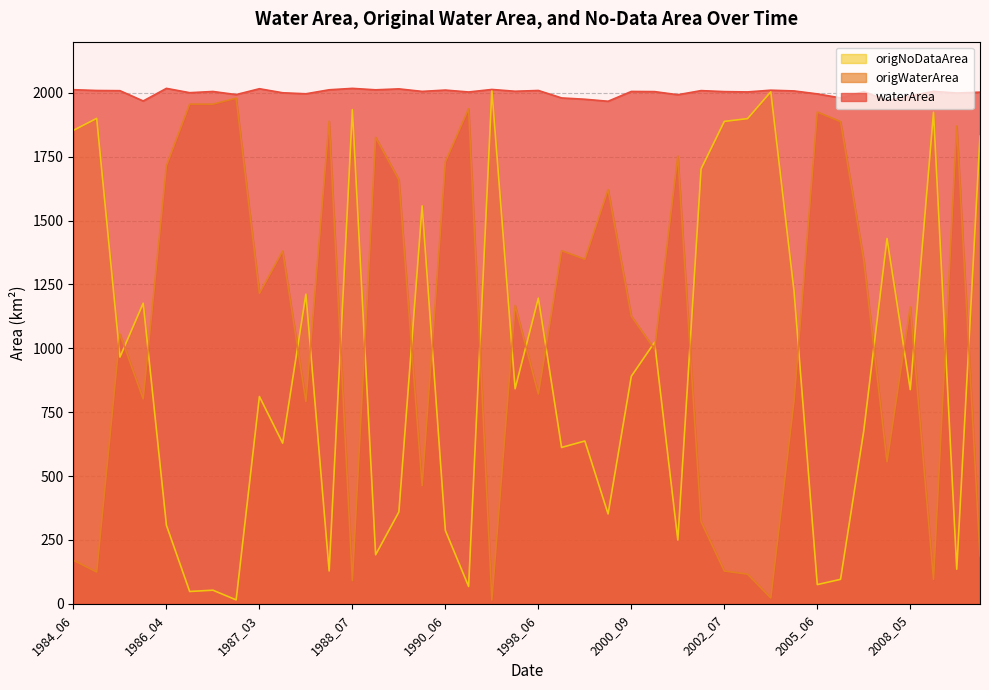

Where is waterArea nearest to the value 1992?

2001_08